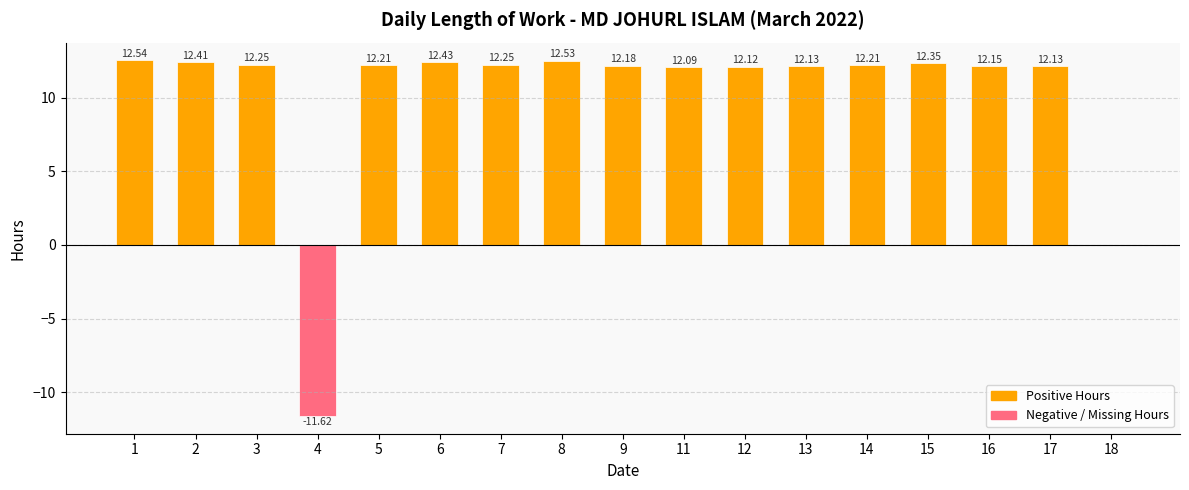

What is the maximum value shown in the chart?

12.5